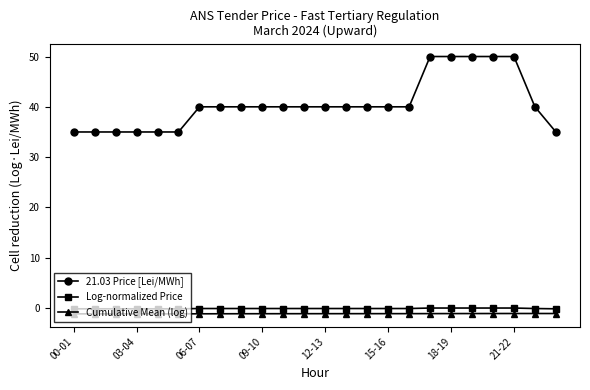

What is the maximum value shown in the chart?

50.0